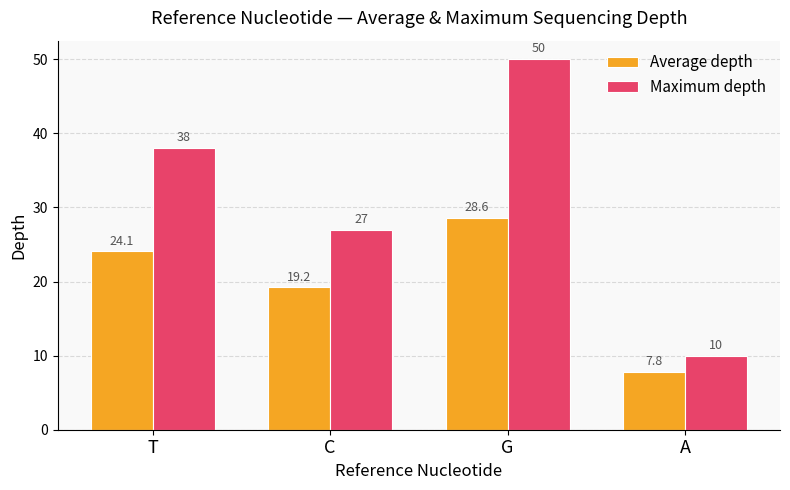

What is the difference between the maximum and minimum values in the Maximum depth series?

40.0